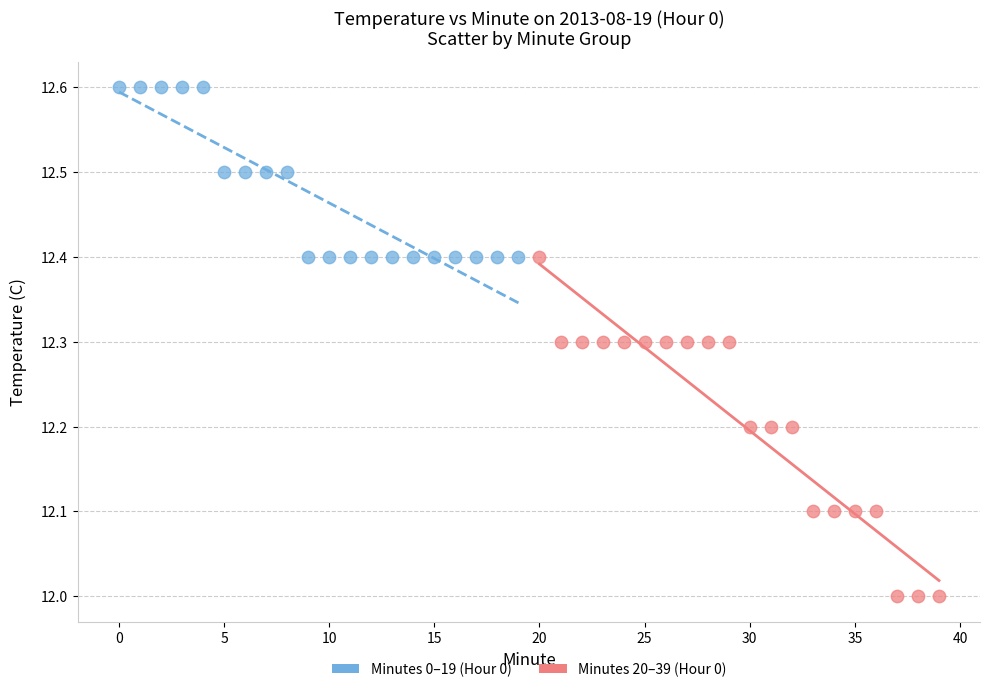

Which series has the widest spread of Y values?

Minutes 20–39 (Hour 0)